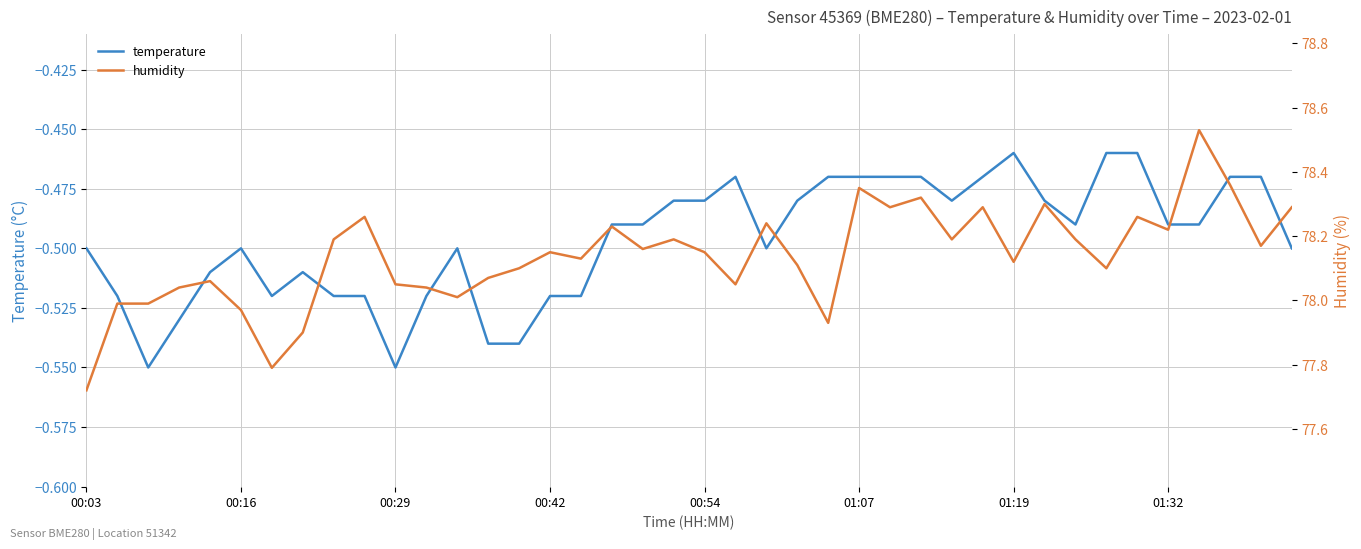

True or false: humidity has more than 0 interior local peaks.

True